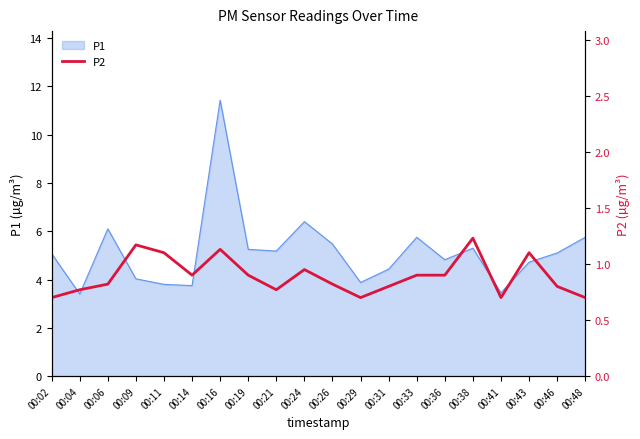

Read the value at 00:02.

0.7